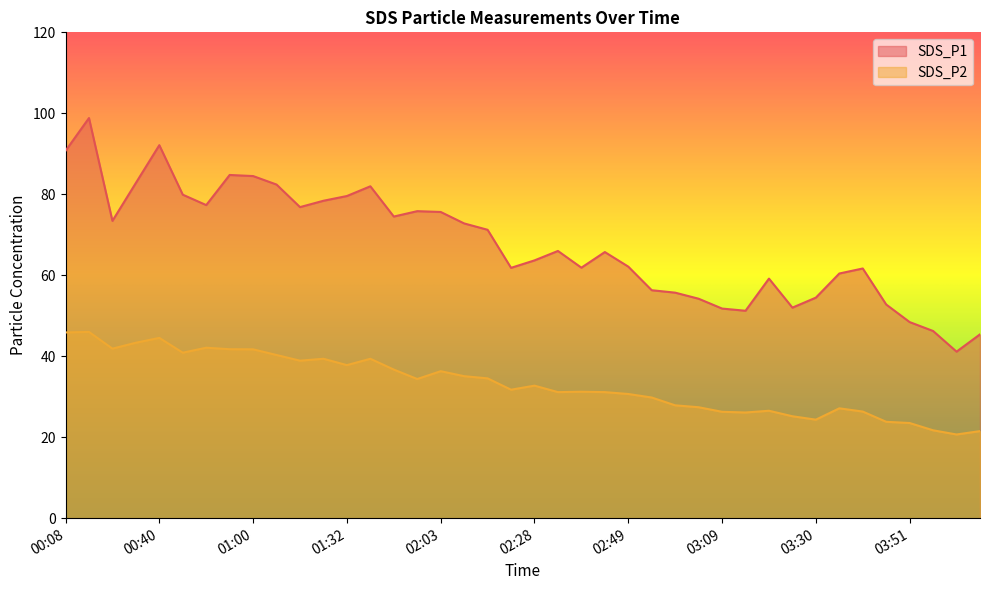

Is the value of SDS_P1 at 00:50 greater than the value of SDS_P2 at 03:56?

Yes